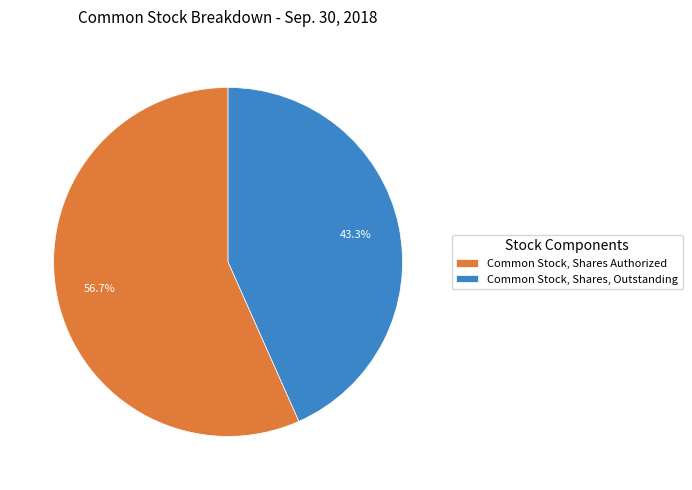

To the nearest percent, what is the average slice percentage?

50%